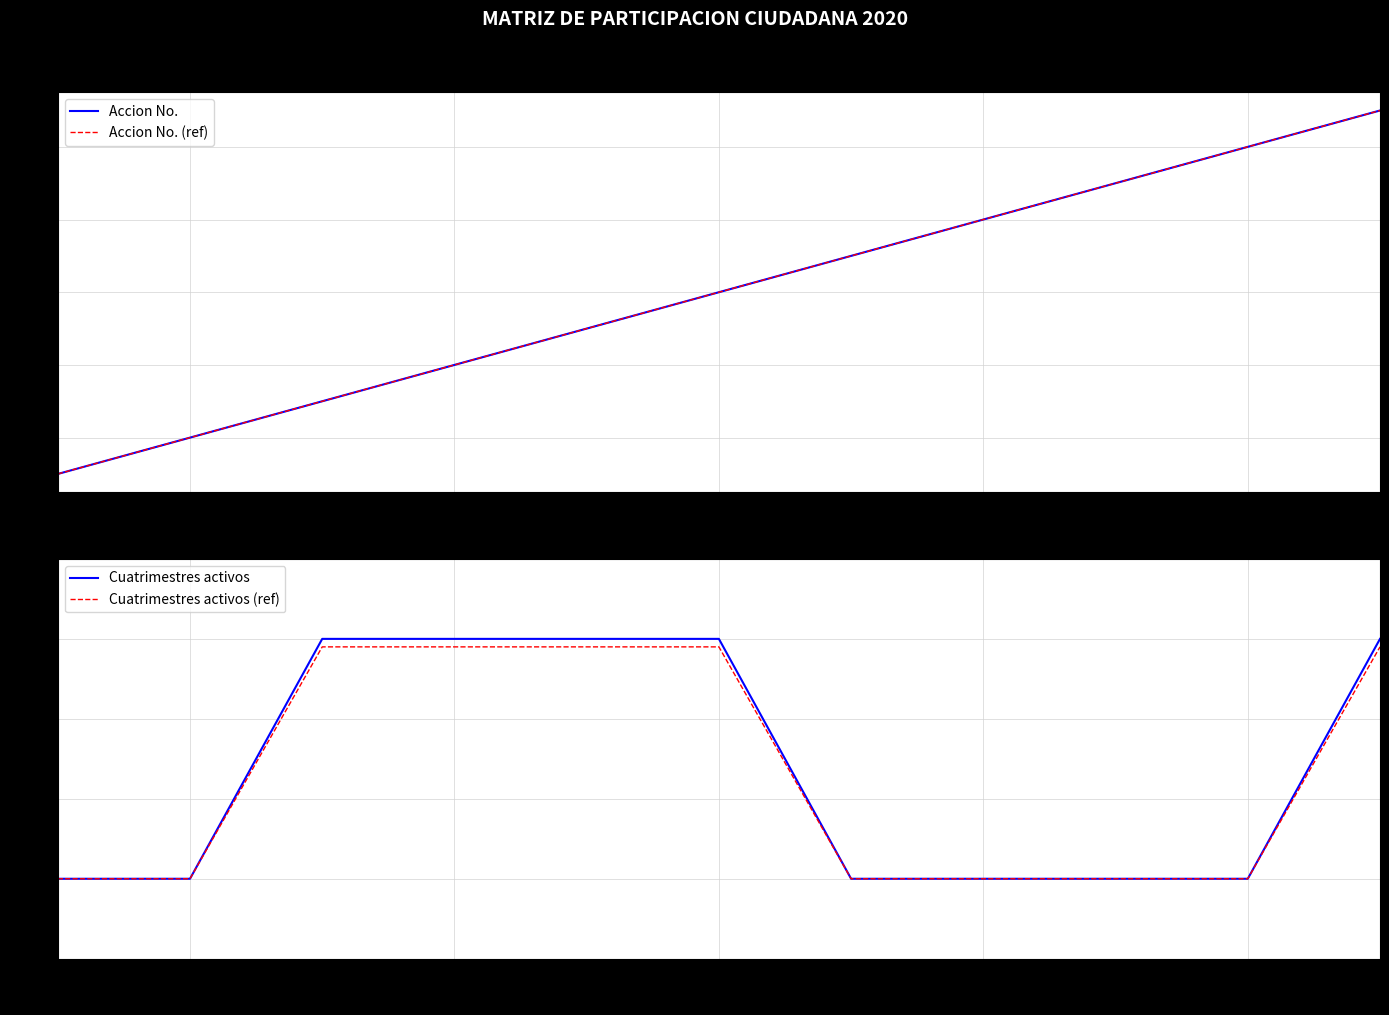

What is the sum of all Cuatrimestres activos (ref) values?

25.5